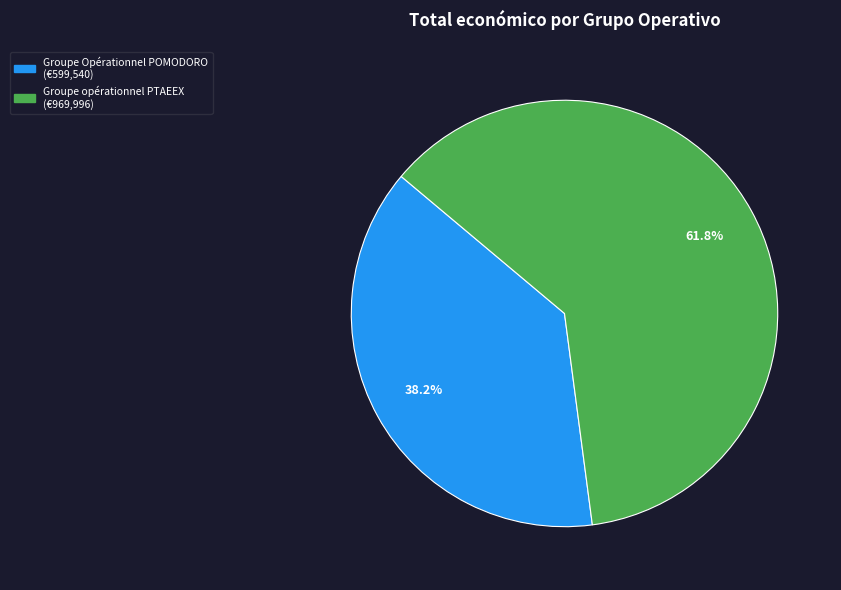

Which has a higher value, Groupe Opérationnel POMODORO or Groupe opérationnel PTAEEX?

Groupe opérationnel PTAEEX